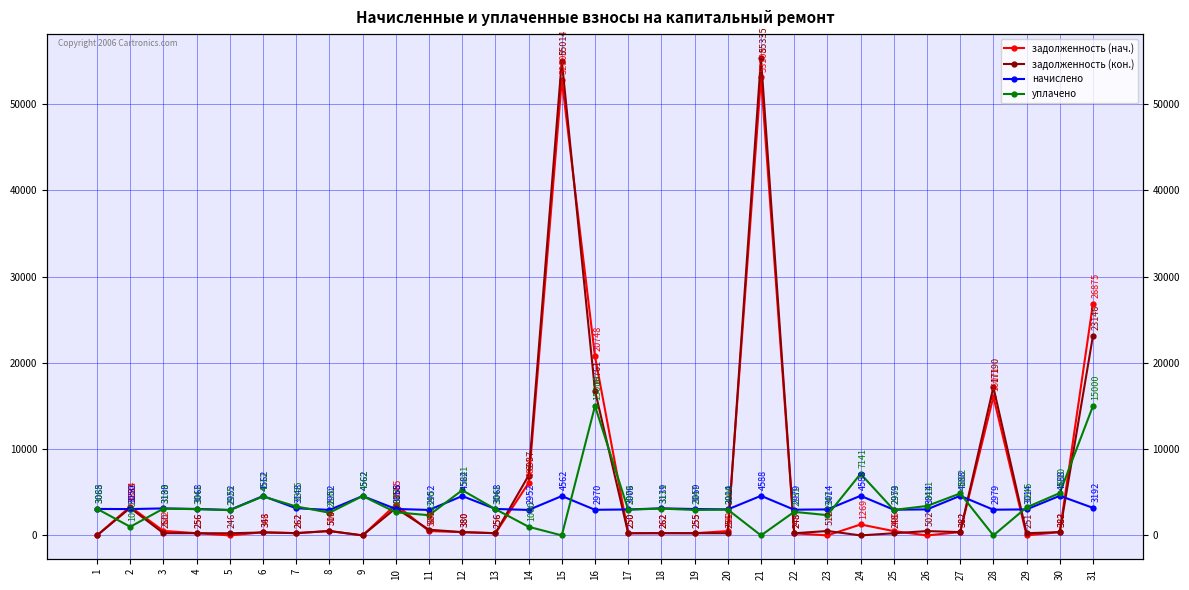

Which has a higher value, 10 or 17?

10